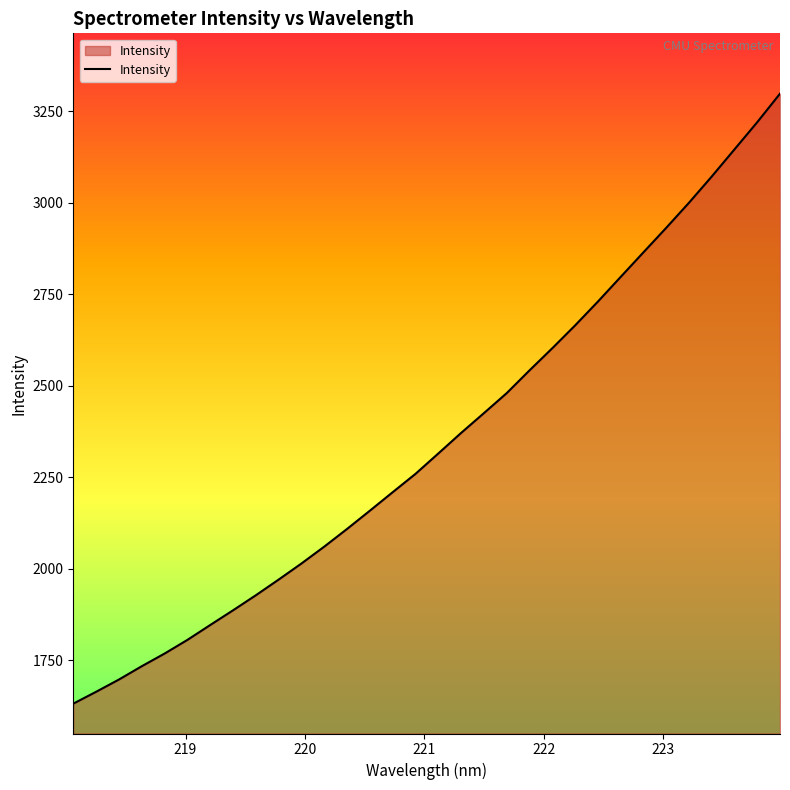

What is the greatest value displayed?

3298.3